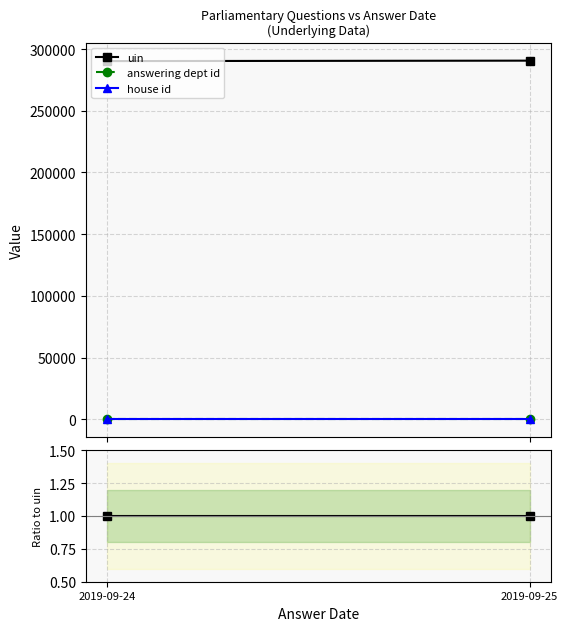

The value of uin at 2019-09-24 is 1.5. True or false?

False